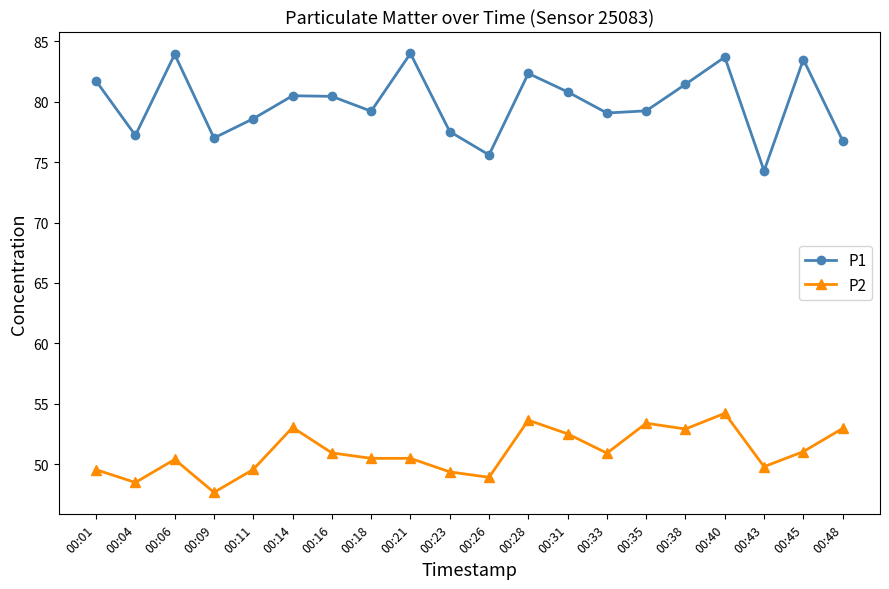

What is the value of the P2 point at the 14th from the left?

50.9